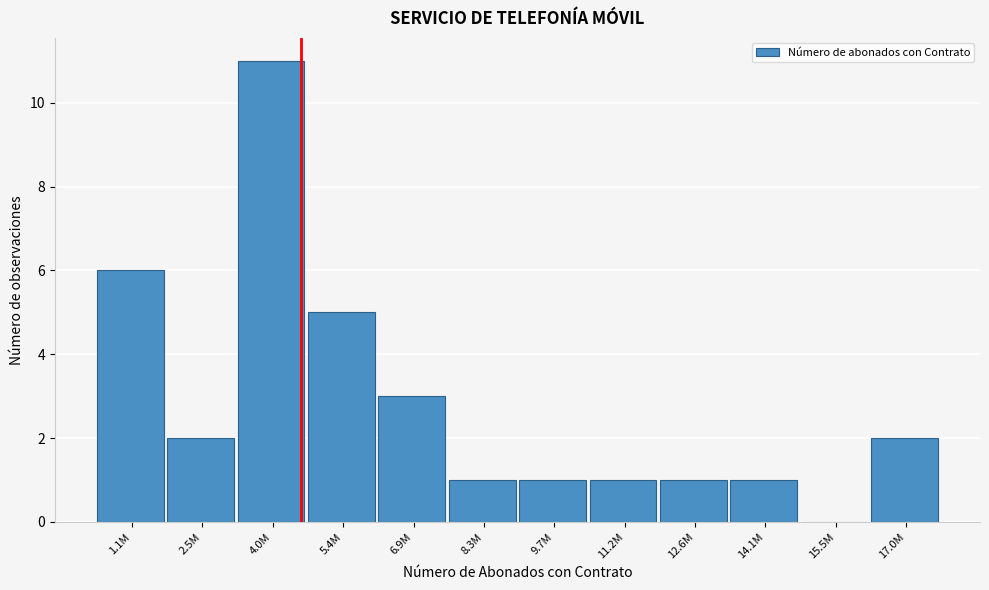

Reading left to right, list all the values displayed in this chart.

1.1M=6	2.5M=2	4.0M=11	5.4M=5	6.9M=3	8.3M=1	9.7M=1	11.2M=1	12.6M=1	14.1M=1	15.5M=0	17.0M=2